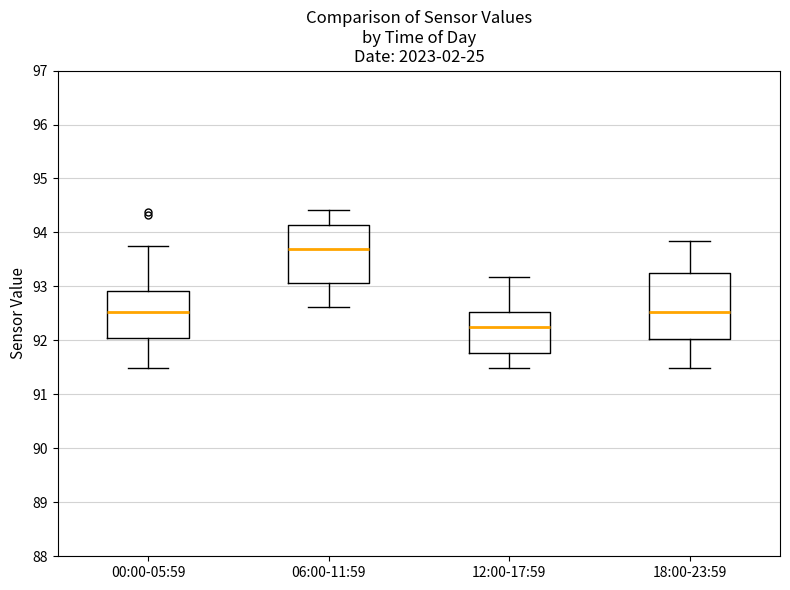

Reading left to right, read every box against the y-axis: the position of its median line, the range the box covers, and the ends of its whiskers. The values are not printed on the chart, so give them approximately, as read against the axis.

00:00-05:59: median 92.5, box 92.1 to 92.9, whiskers 91.5 to 93.8
06:00-11:59: median 93.7, box 93.1 to 94.1, whiskers 92.6 to 94.4
12:00-17:59: median 92.2, box 91.8 to 92.5, whiskers 91.5 to 93.2
18:00-23:59: median 92.5, box 92.0 to 93.2, whiskers 91.5 to 93.8